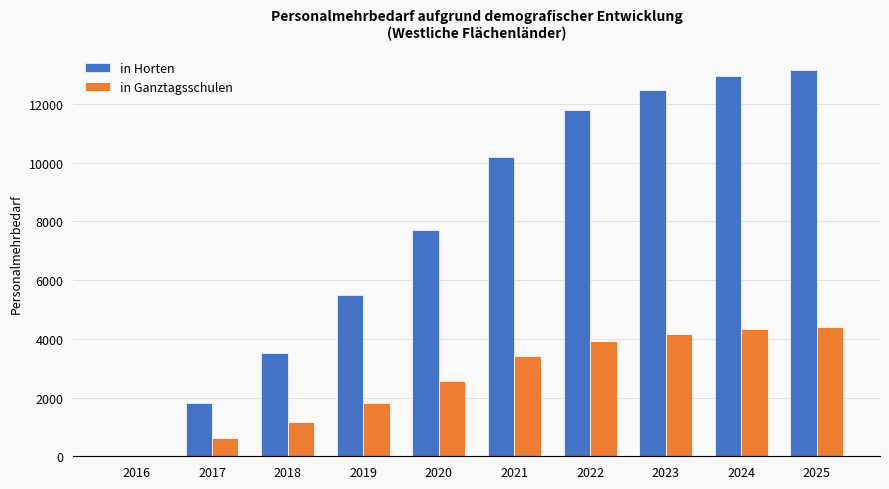

What is the difference between the in Horten values at 2019 and 2022?

6301